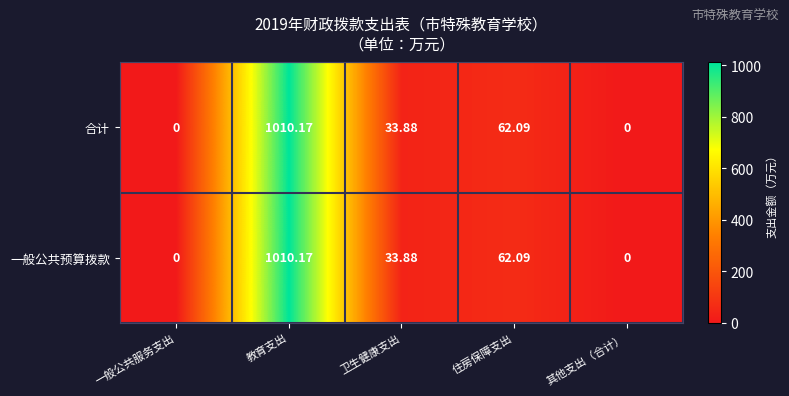

At which label is 合计 closest to 505?

住房保障支出